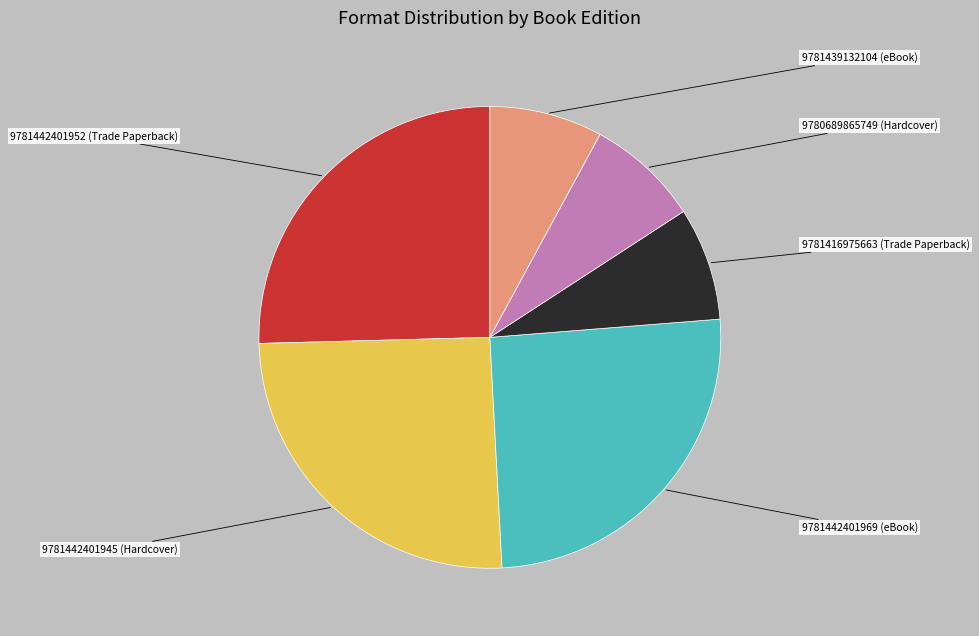

To the nearest percent, what percentage of the pie is 9781416975663 (Trade Paperback)?

8%